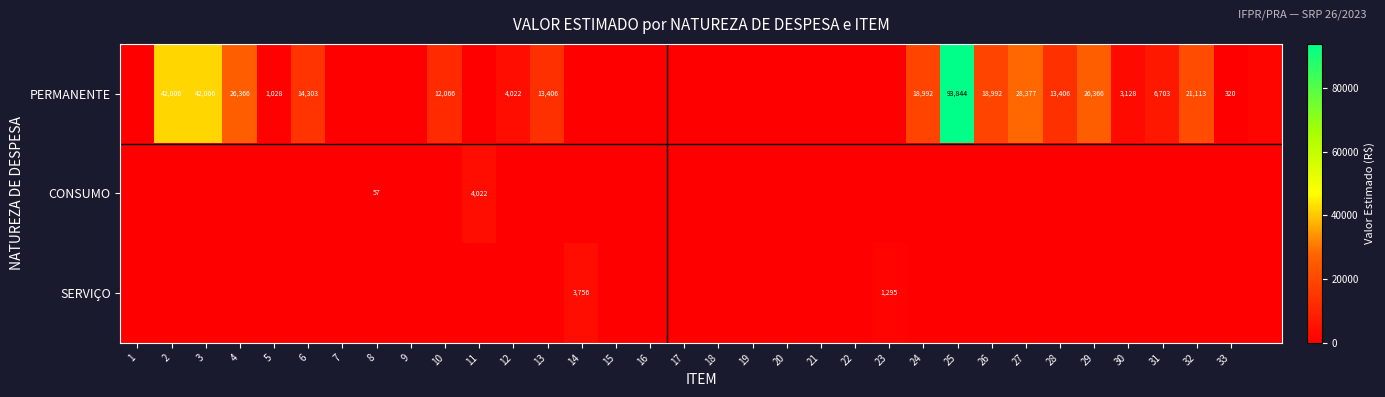

What is the sum of the PERMANENTE values at 32 and 3?

63119